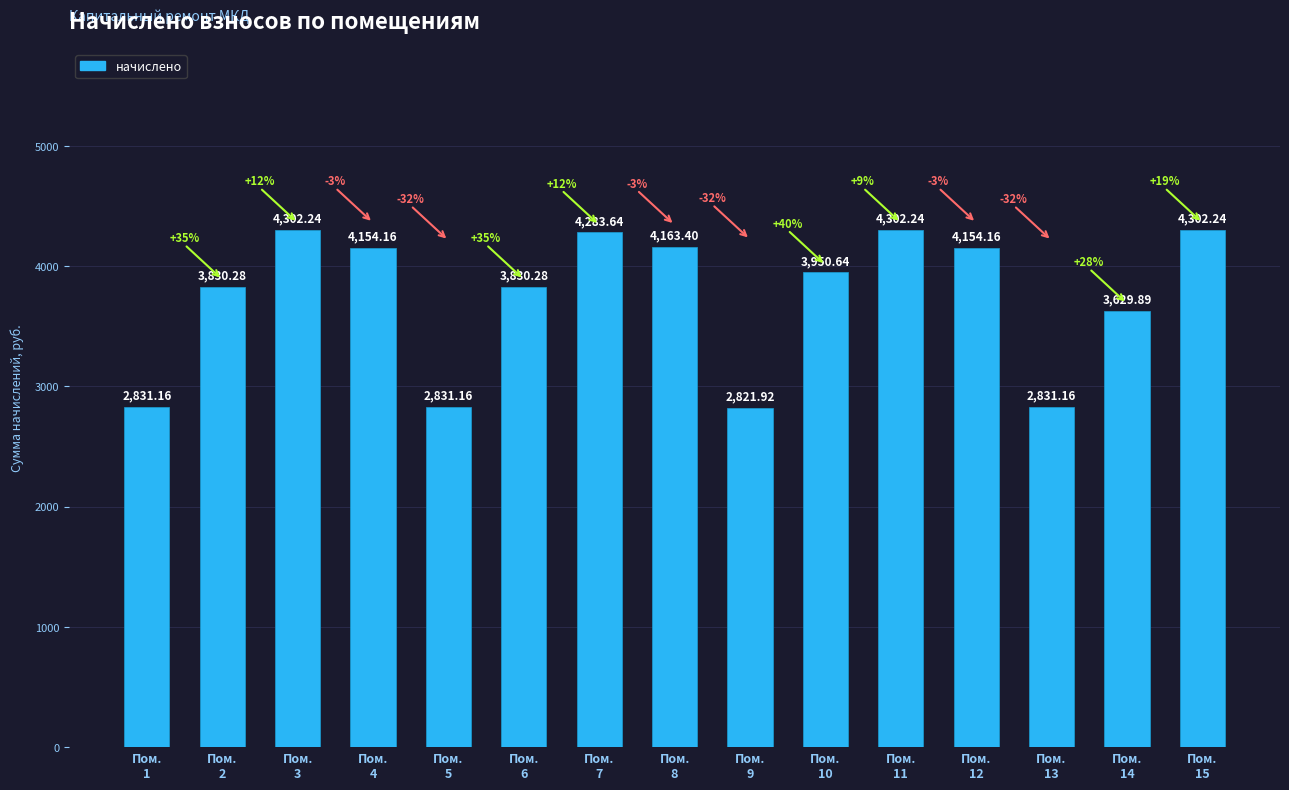

What is the average value?

3747.9